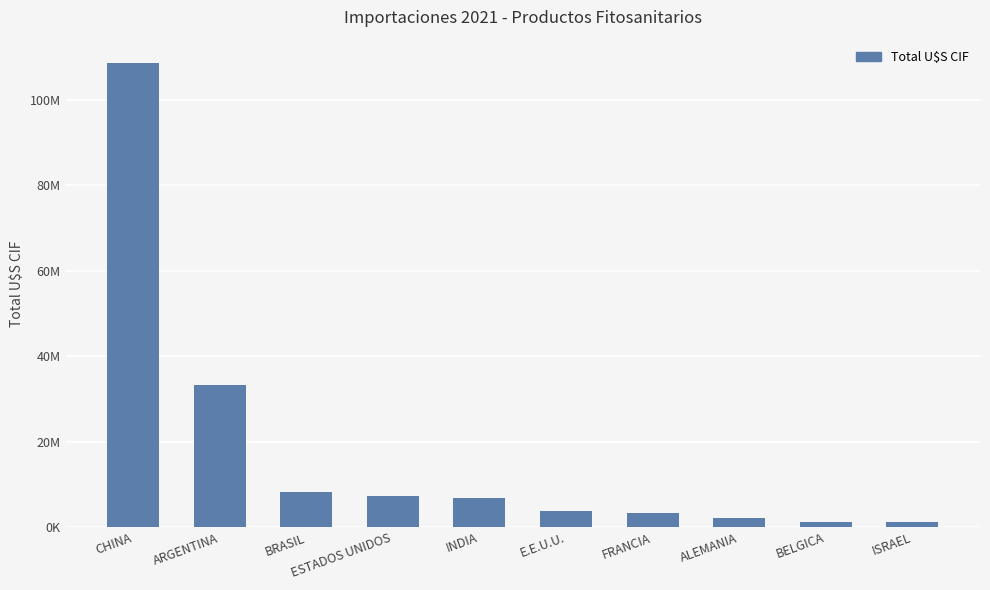

Between BELGICA and ALEMANIA, which is larger?

ALEMANIA